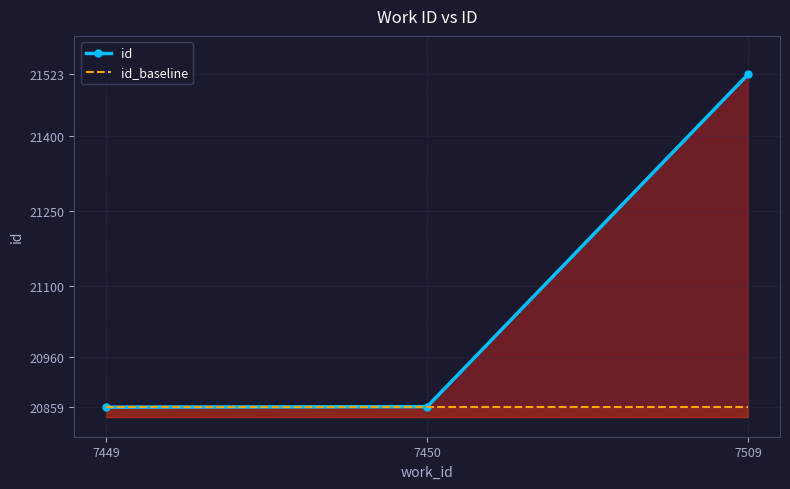

Is it true that id_baseline equals 14318 at 7450?

False